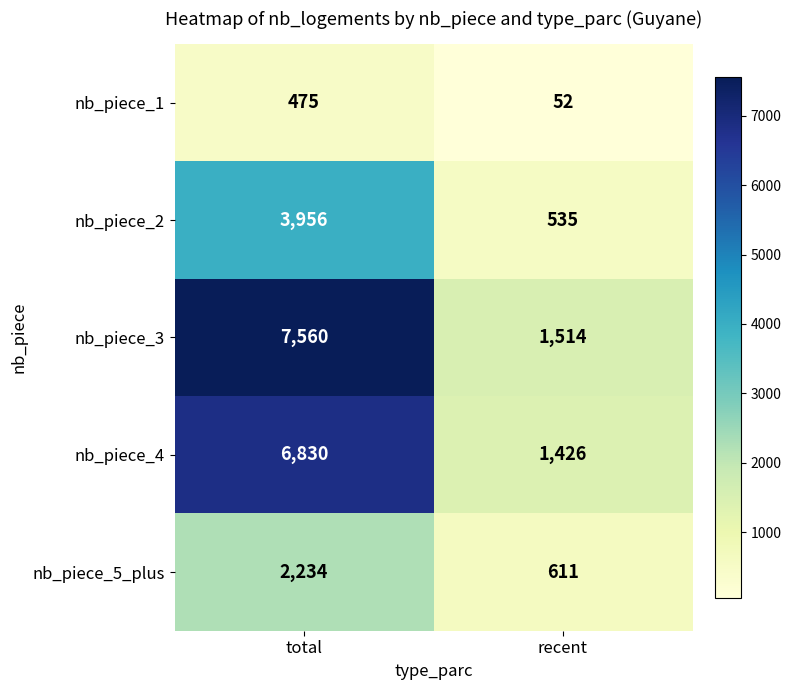

What is the difference between the highest and lowest values at total?

7085